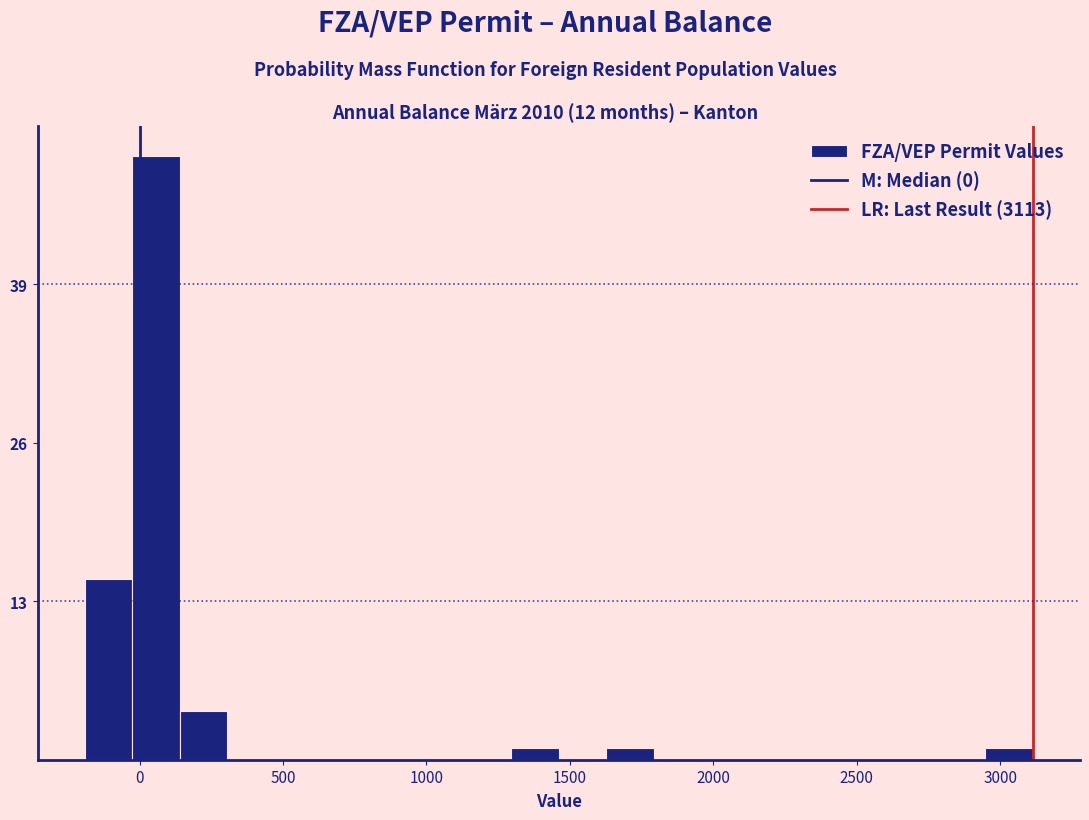

Read against the x-axis, roughly where is the centre of the tallest bar?

50